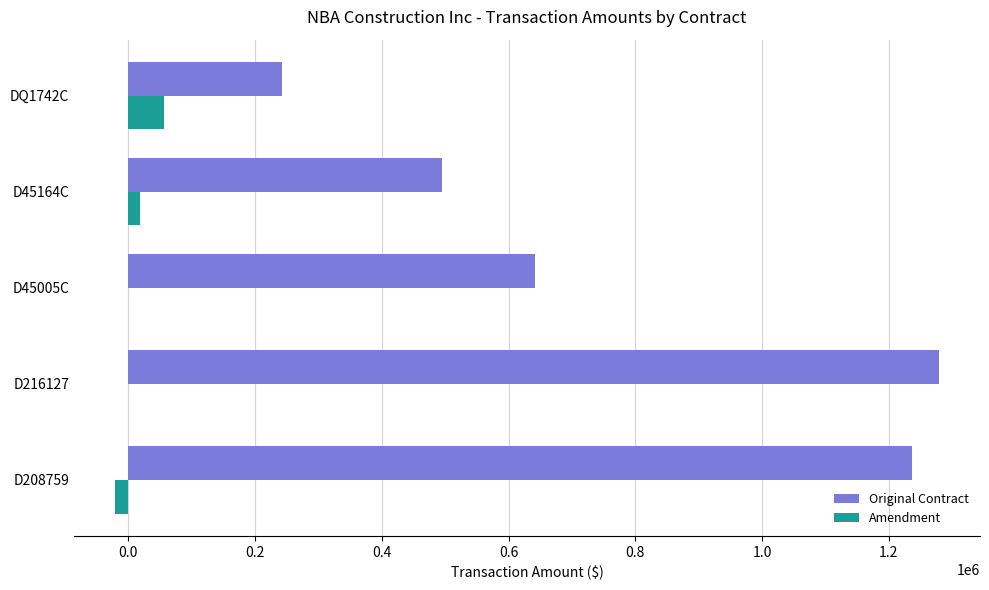

What is the maximum value shown in the chart?

1279000